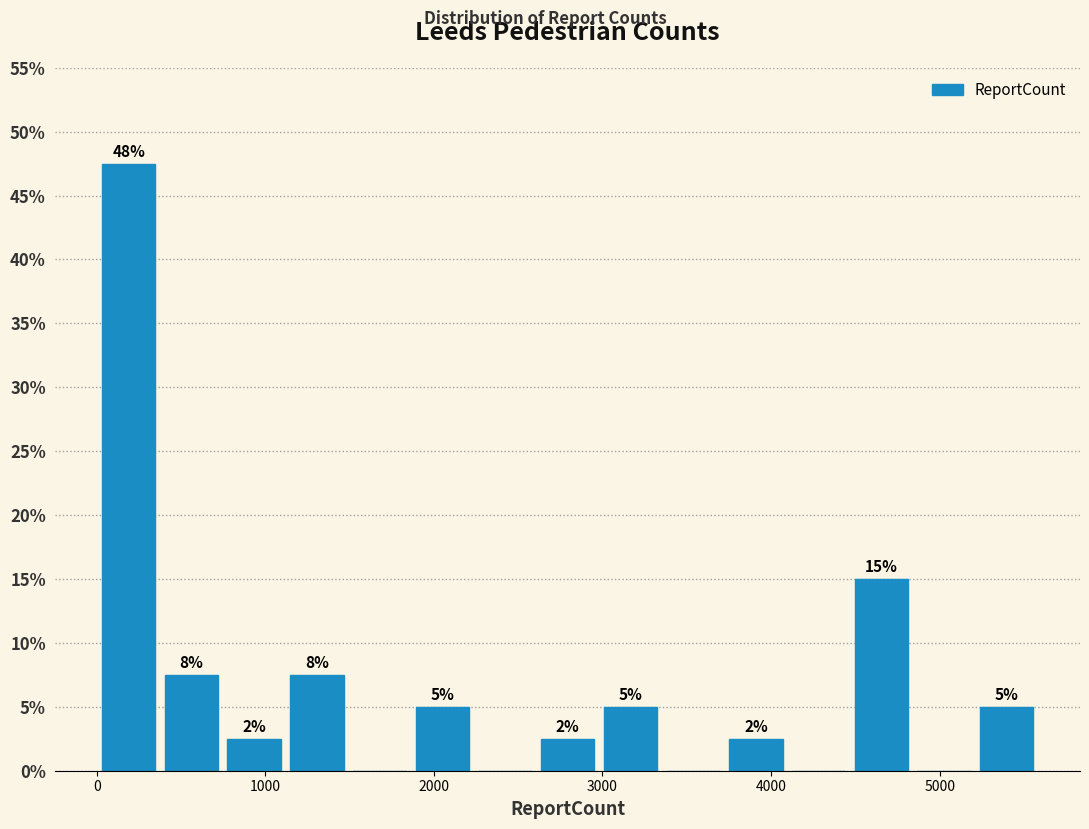

Read against the x-axis, roughly where is the centre of the tallest bar?

200